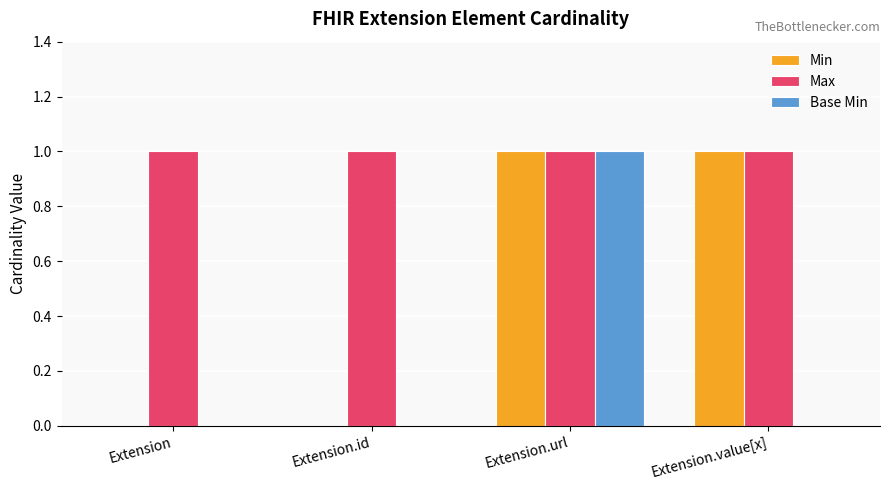

Are the bars horizontal?

No